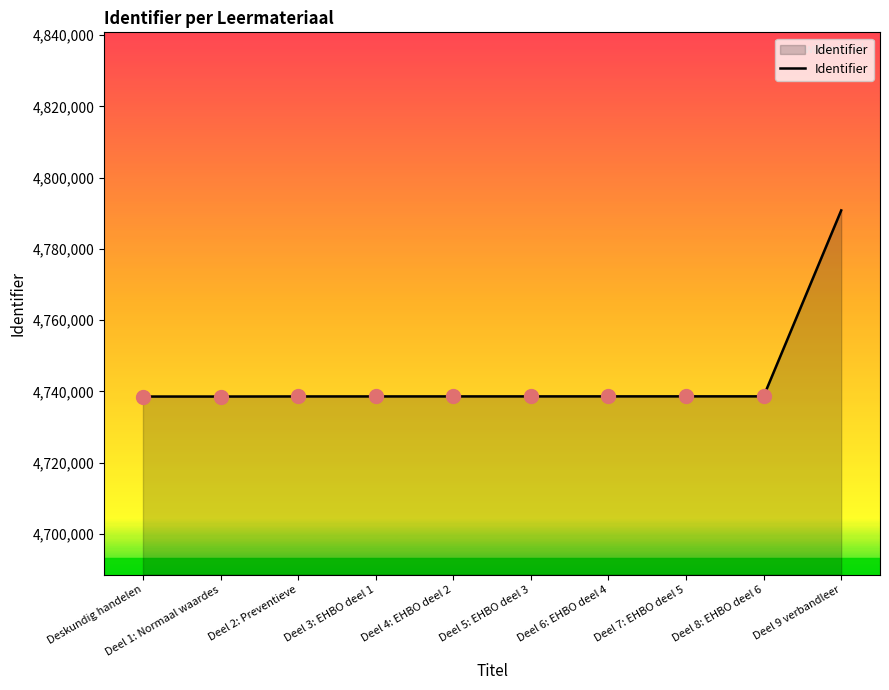

What is the maximum value shown in the chart?

4790815